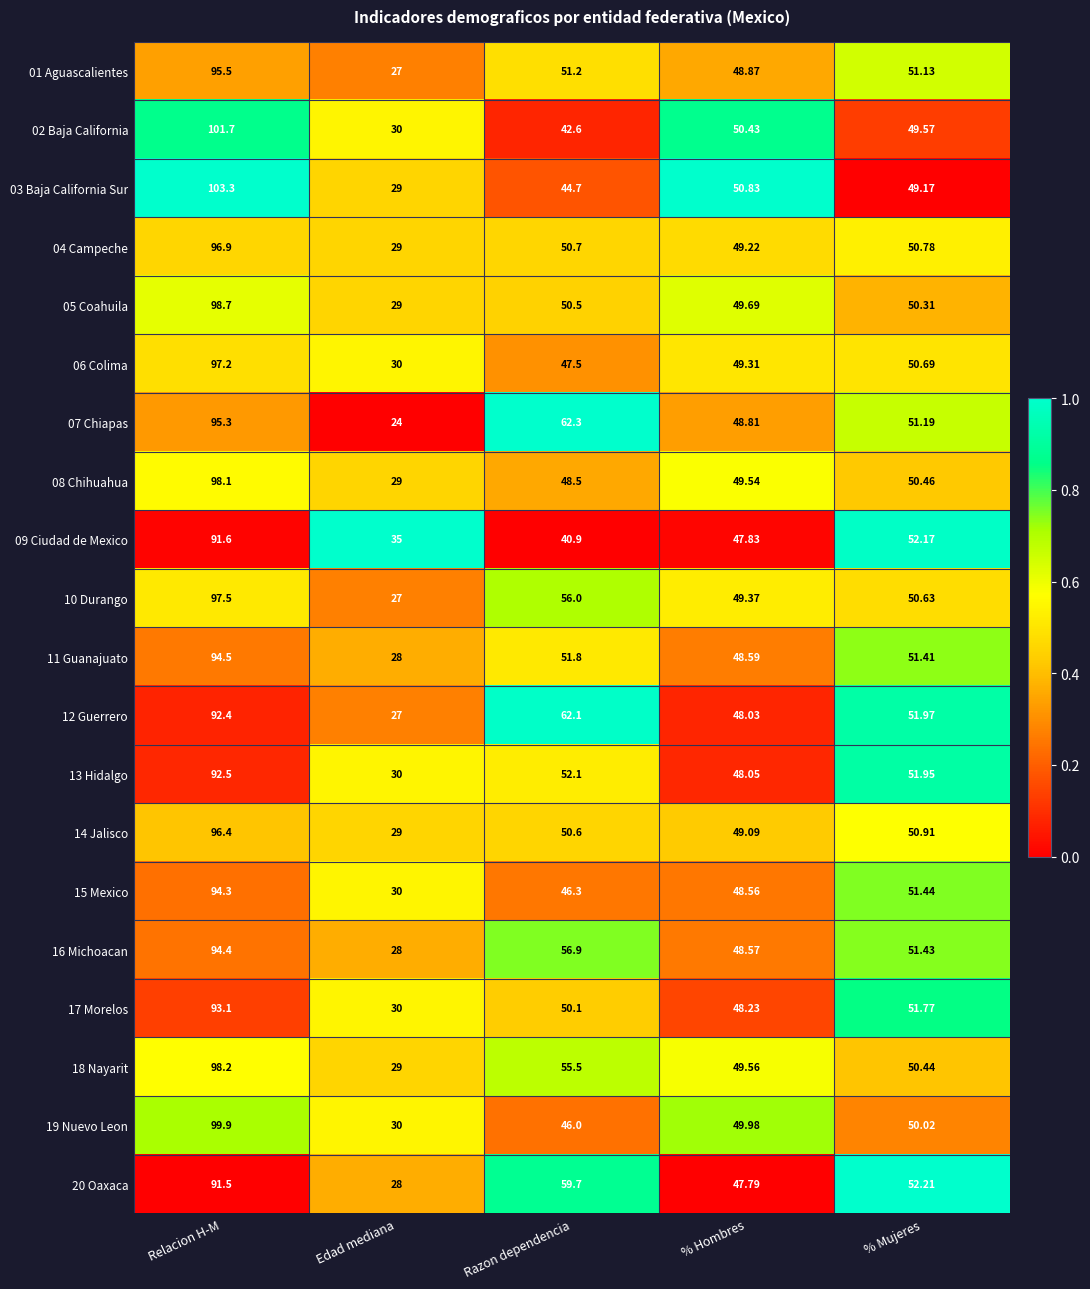

Which category has the lowest value in the 16 Michoacan series?

Edad mediana